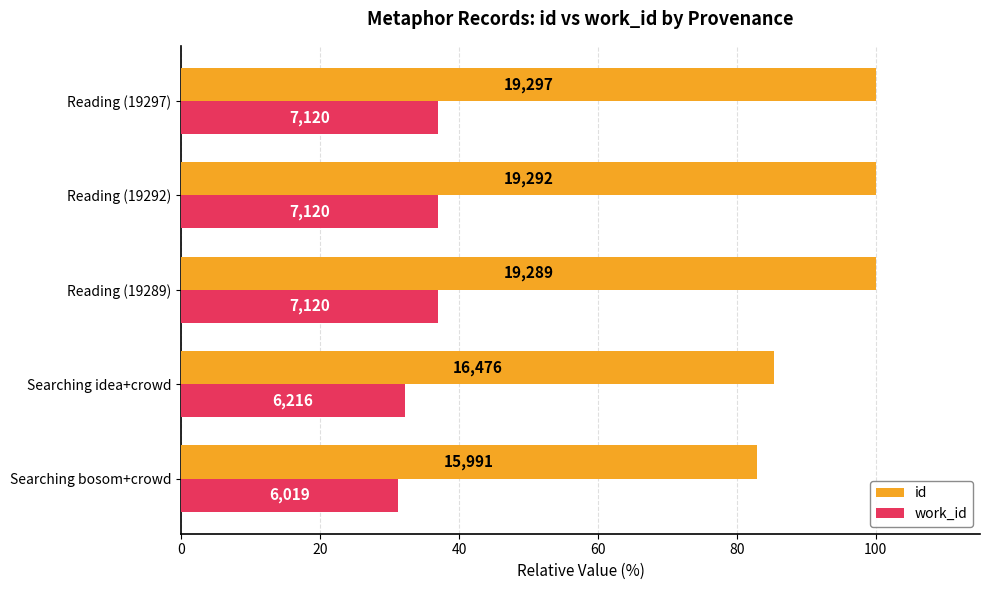

At how many categories does at least one series exceed 37?

5